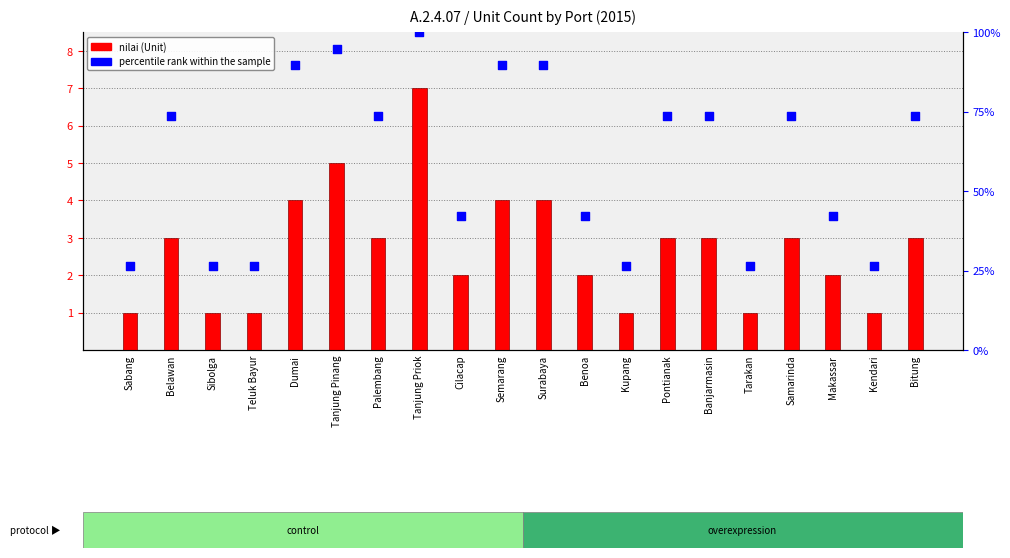

What is the total value across all series at Semarang?

93.5